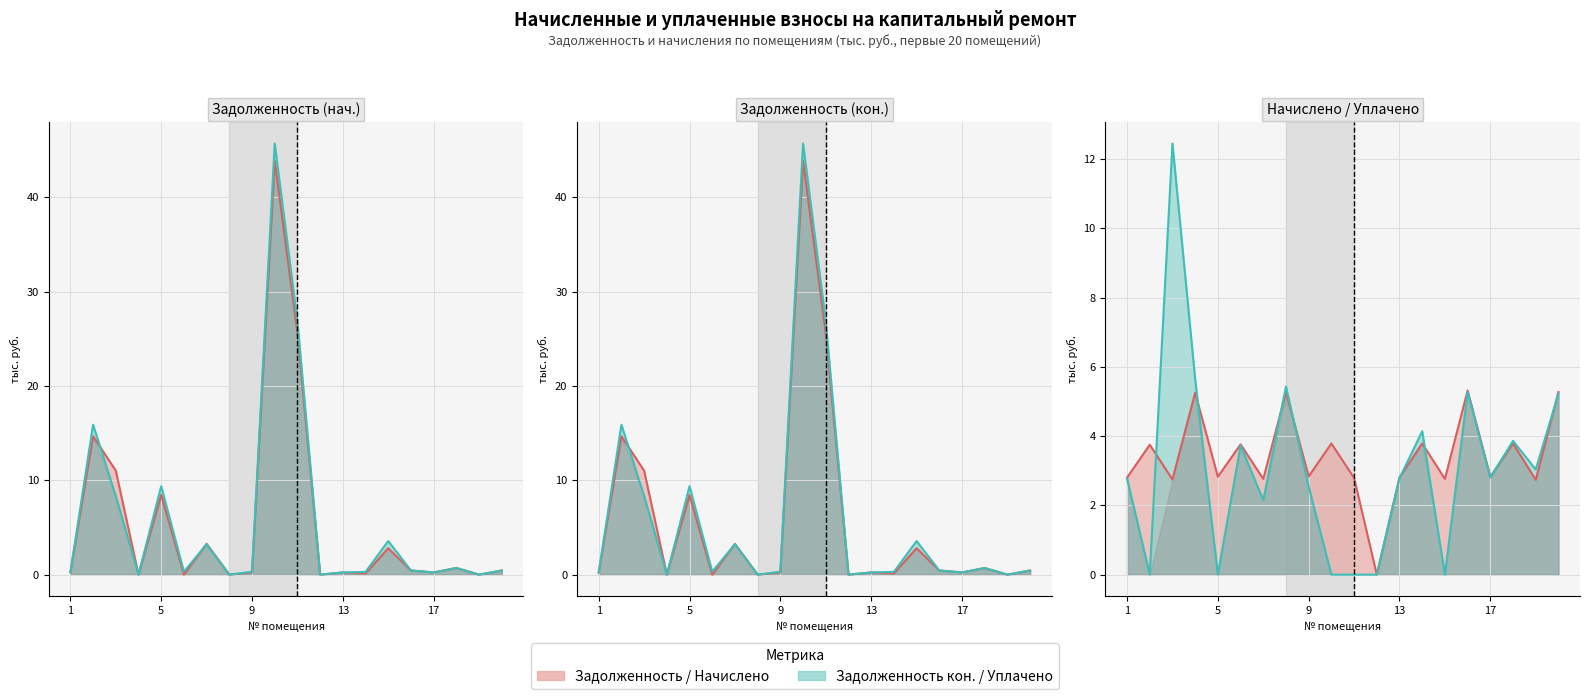

True or false: Уплачено (line) has a value of 2.8 at 1.

True